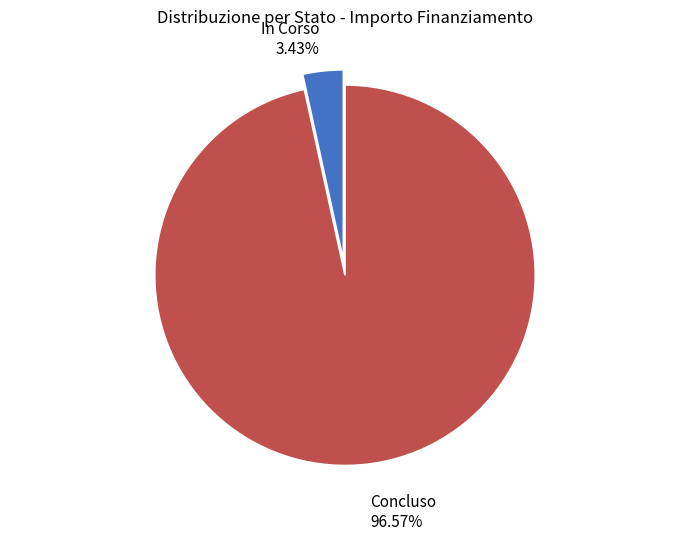

Is there any slice that represents more than half of the pie?

Yes